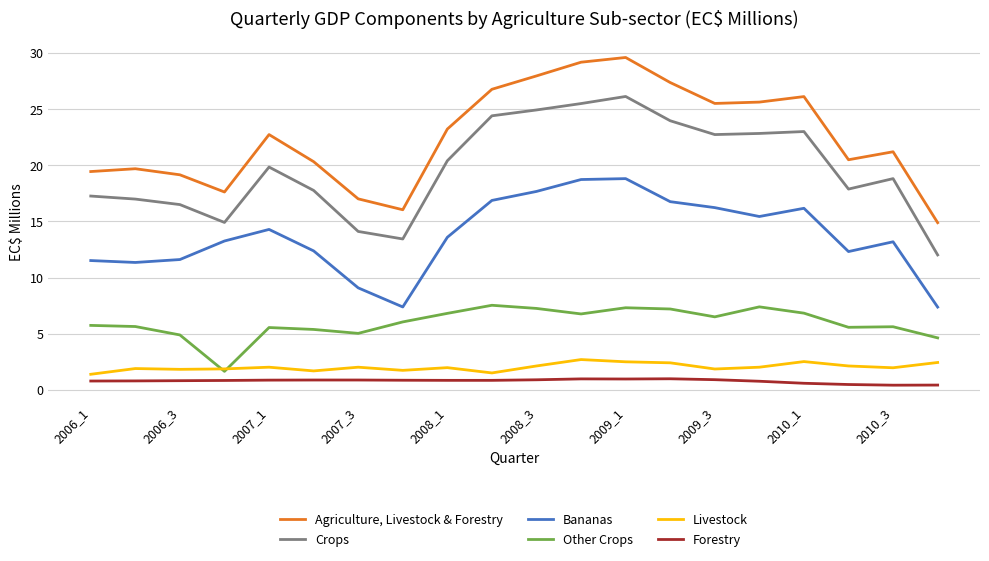

Which series has the largest total across all categories?

Agriculture, Livestock & Forestry